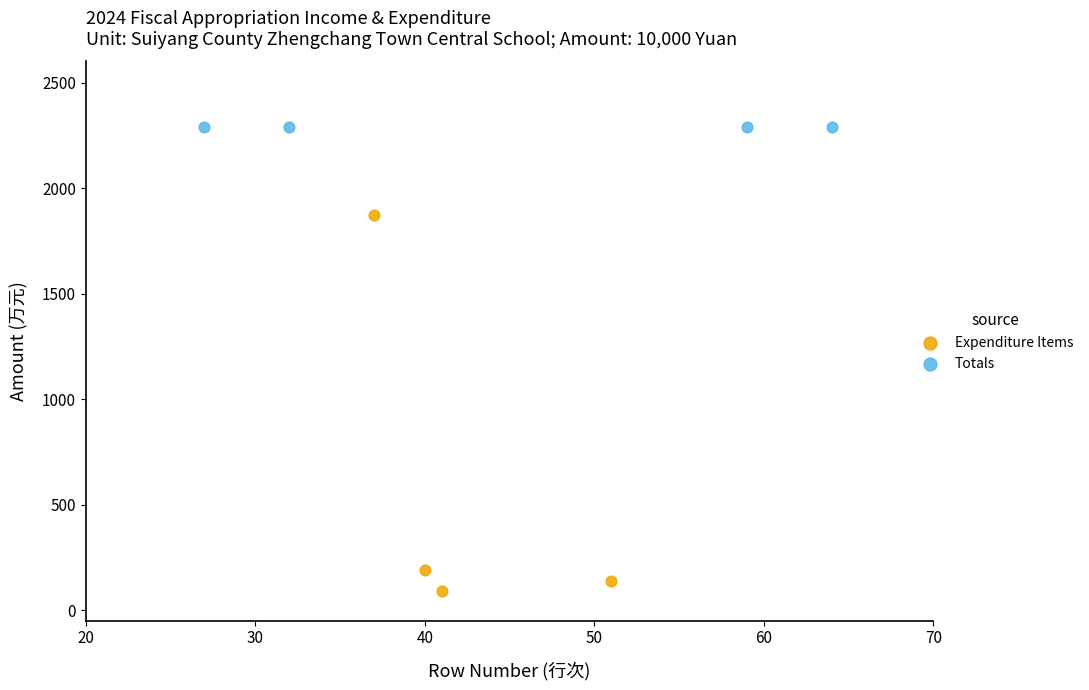

Which series reaches the maximum Y coordinate?

Totals